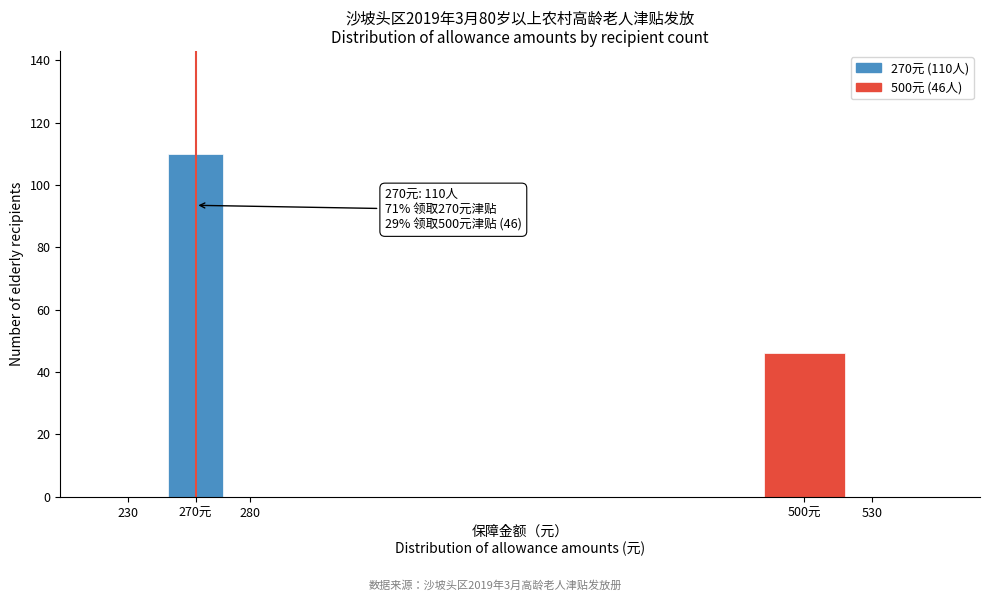

Reading left to right, what are all the values shown in this chart?

230=0	270元=110	280=0	500元=46	530=0